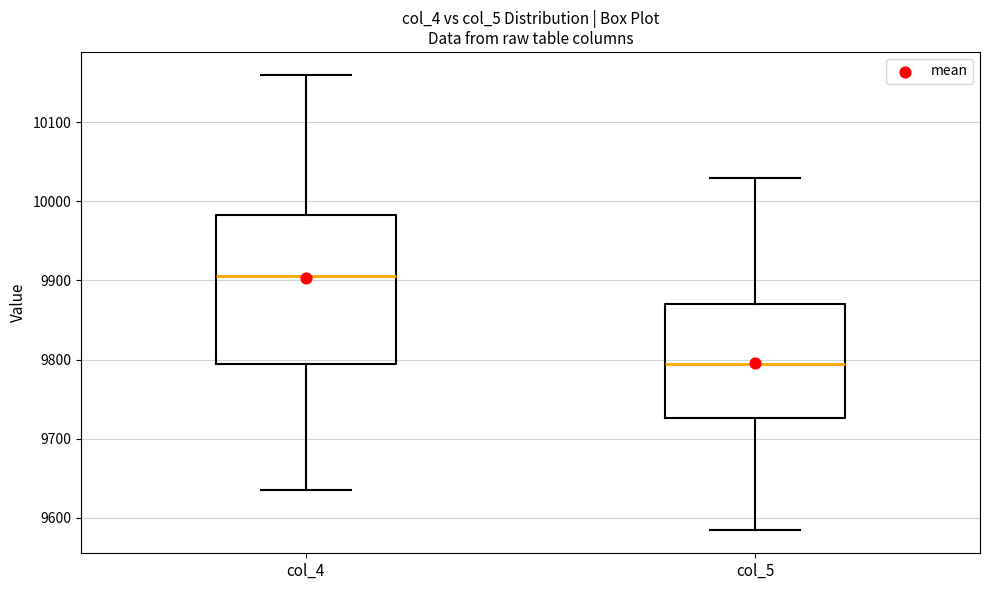

Comparing the boxes themselves (not the whiskers), which one is the tallest?

col_4